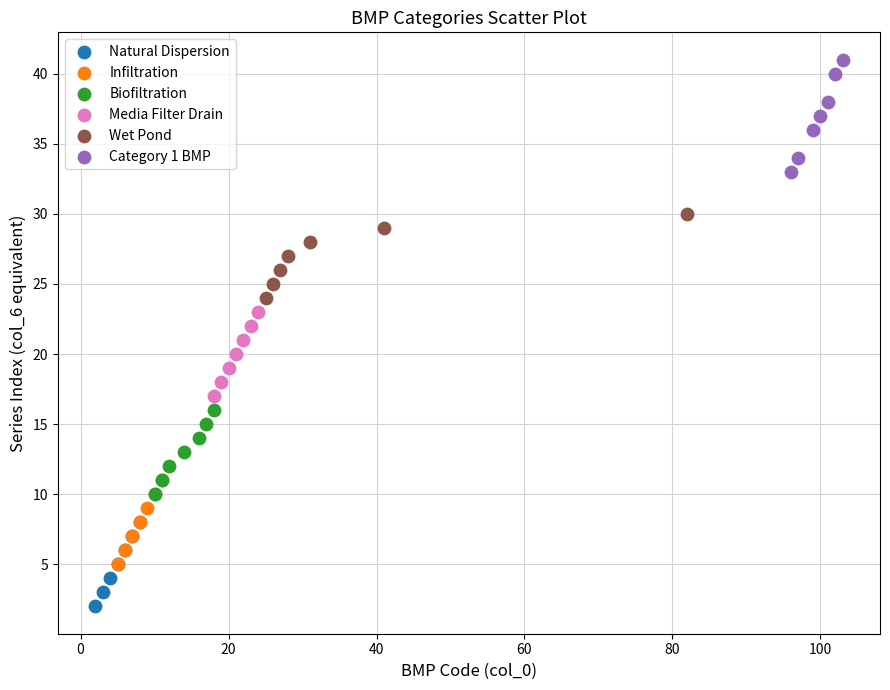

Which series reaches the maximum Y coordinate?

Category 1 BMP